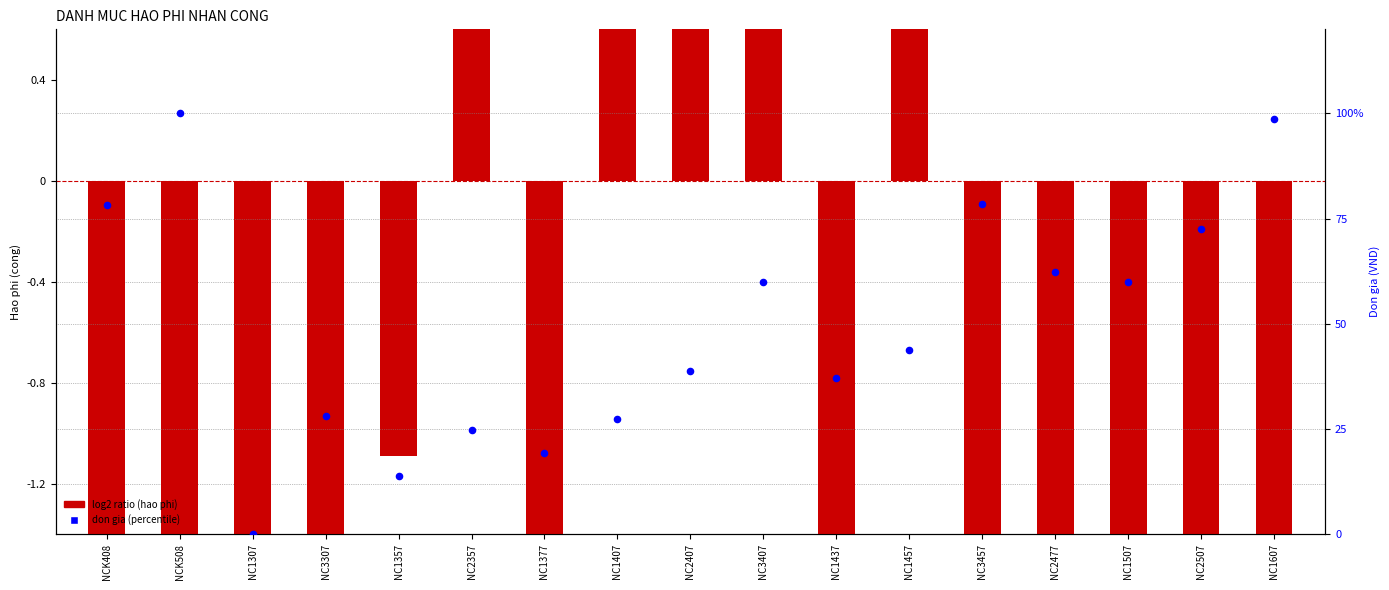

At which category is the sum across all series the highest?

NCK508